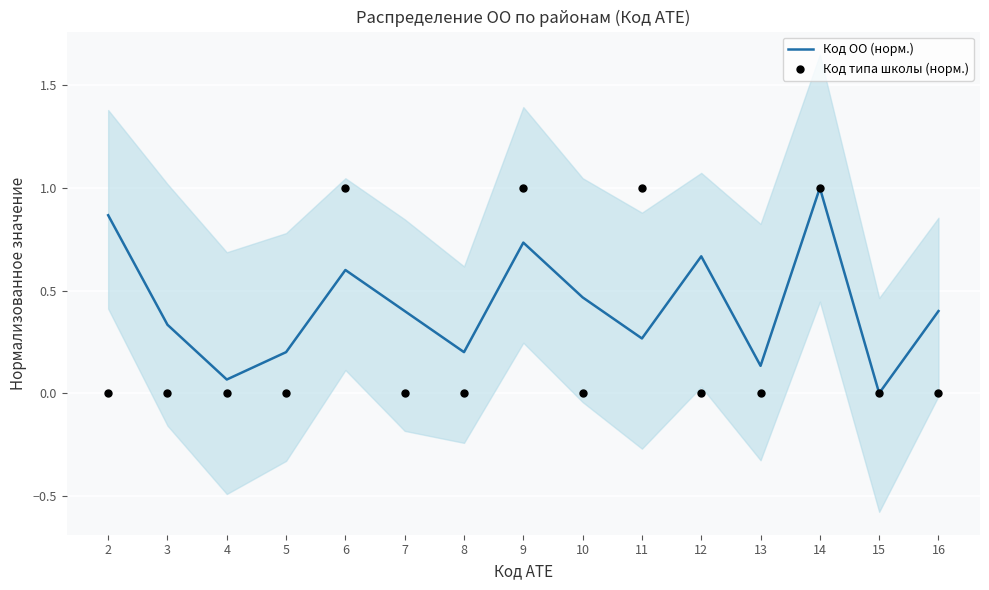

Which series has the largest Y range (max minus min)?

Код ОО (норм.)